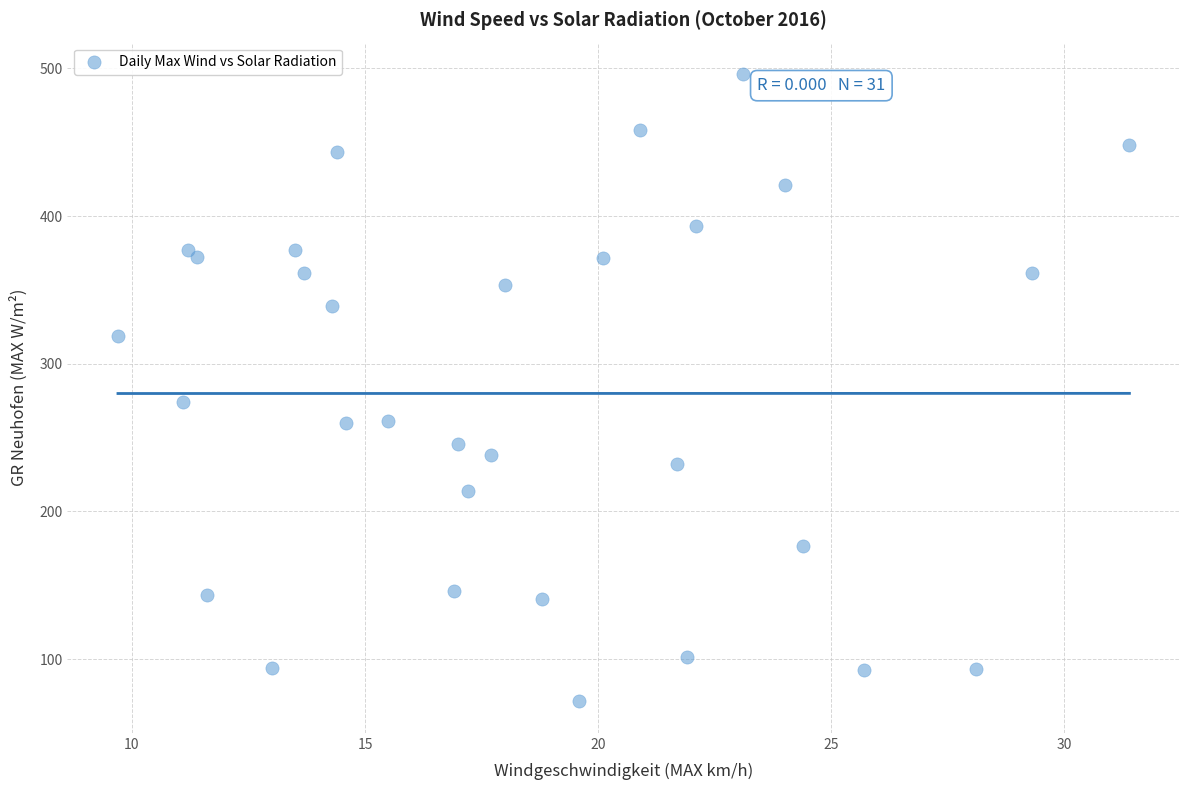

What is the range of Y values (max minus min)?

424.9